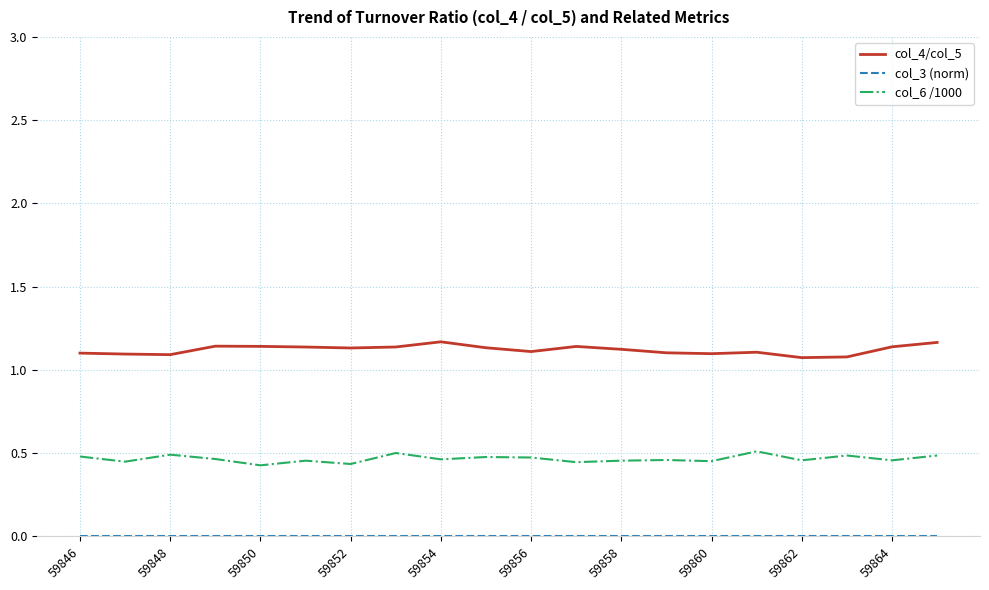

Which series has the largest range (max minus min)?

col_4/col_5